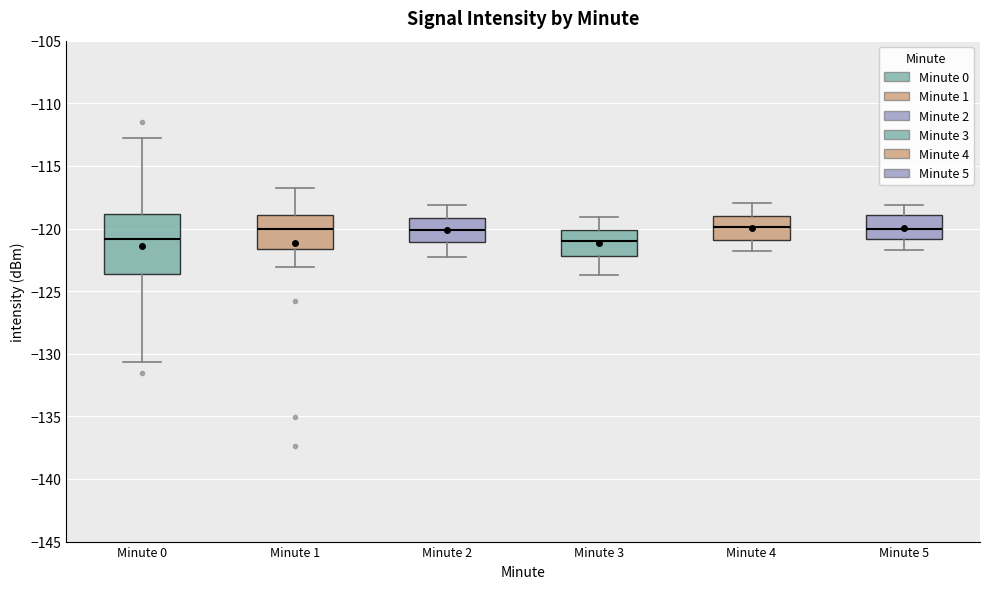

Reading left to right, read every box against the y-axis: the position of its median line, the range the box covers, and the ends of its whiskers. The values are not printed on the chart, so give them approximately, as read against the axis.

Minute 0: median -121.0, box -123.5 to -119.0, whiskers -130.5 to -113.0
Minute 1: median -120.0, box -121.5 to -119.0, whiskers -123.0 to -117.0
Minute 2: median -120.0, box -121.0 to -119.0, whiskers -122.5 to -118.0
Minute 3: median -121.0, box -122.0 to -120.0, whiskers -123.5 to -119.0
Minute 4: median -120.0, box -121.0 to -119.0, whiskers -122.0 to -118.0
Minute 5: median -120.0, box -121.0 to -119.0, whiskers -121.5 to -118.0